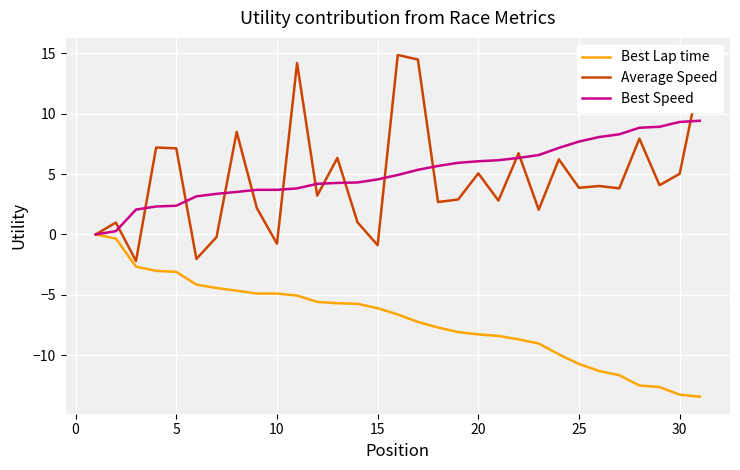

What is the lowest value of the Average Speed series?

-2.2